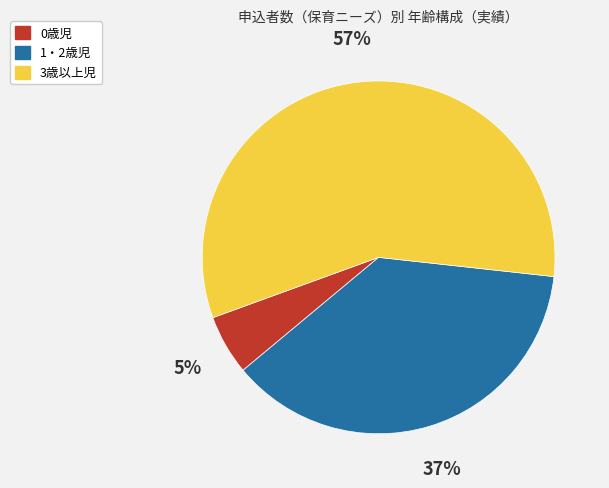

Between 0歳児 and 3歳以上児, which is larger?

3歳以上児